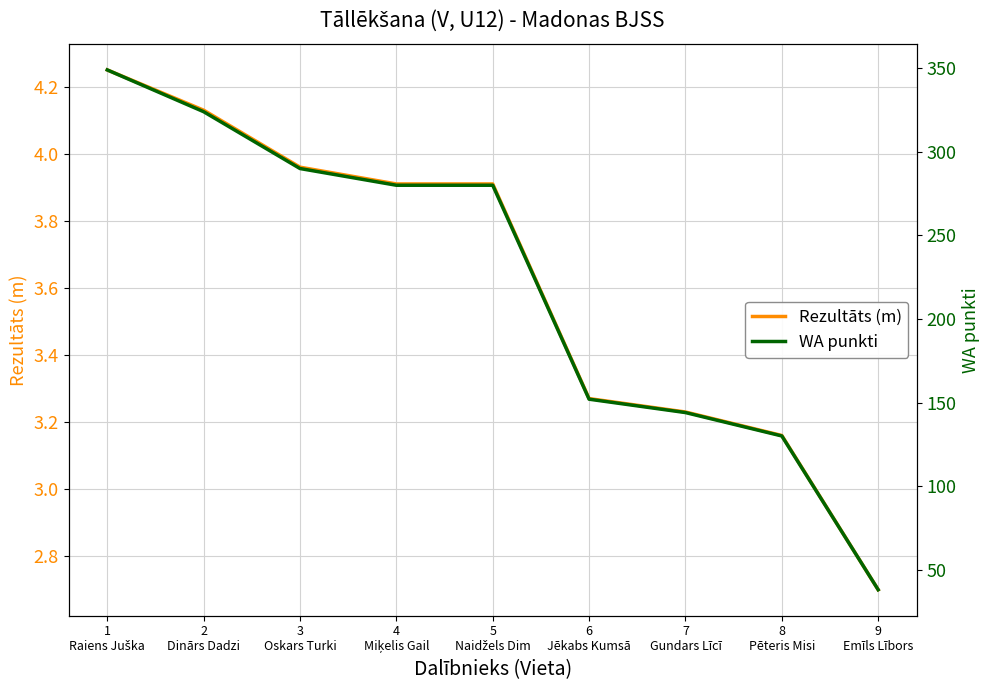

True or false: Rezultāts (m) and WA punkti intersect in this chart.

False